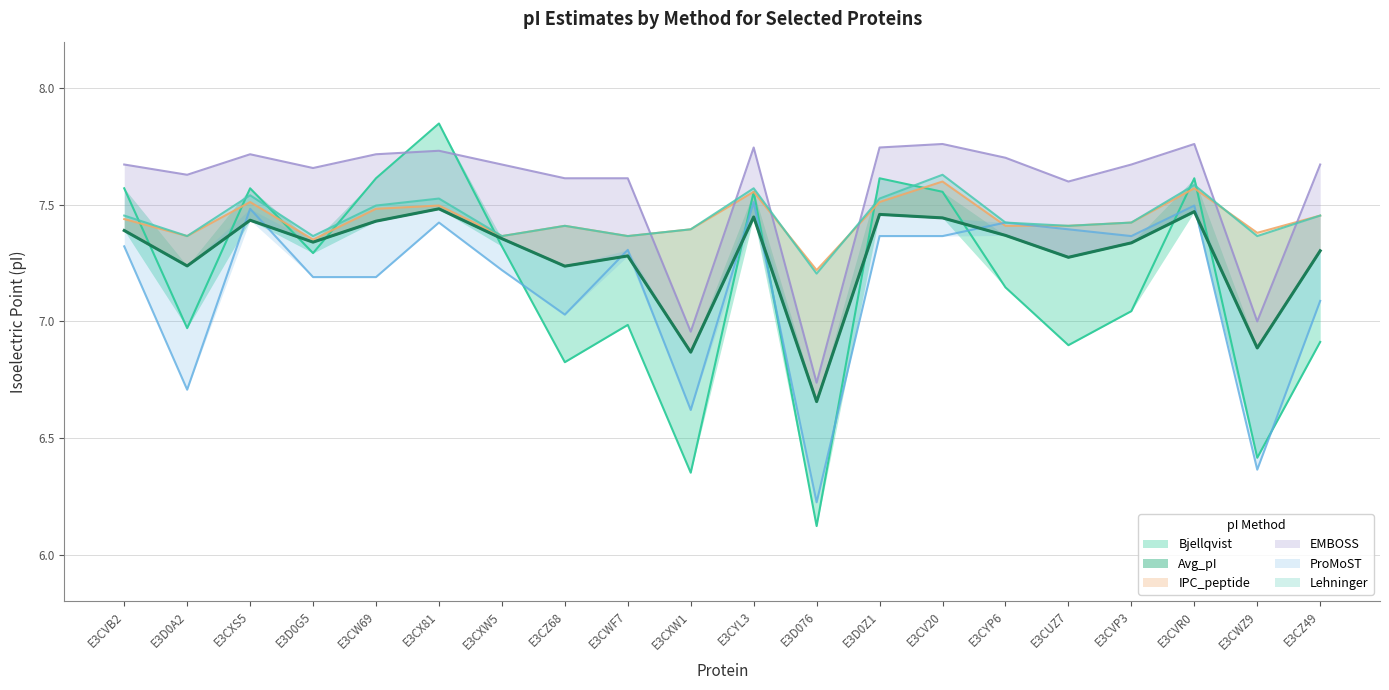

Reading left to right, list all the values displayed in this chart.

Bjellqvist: 7.6	7.0	7.6	7.3	7.6	7.8	7.3	6.8	7.0	6.4	7.6	6.1	7.6	7.6	7.1	6.9	7.0	7.6	6.4	6.9
Avg_pI: 7.4	7.2	7.4	7.3	7.4	7.5	7.4	7.2	7.3	6.9	7.4	6.7	7.5	7.4	7.4	7.3	7.3	7.5	6.9	7.3
IPC_peptide: 7.4	7.4	7.5	7.4	7.5	7.5	7.4	7.4	7.4	7.4	7.6	7.2	7.5	7.6	7.4	7.4	7.4	7.6	7.4	7.5
EMBOSS: 7.7	7.6	7.7	7.7	7.7	7.7	7.7	7.6	7.6	7.0	7.7	6.7	7.7	7.8	7.7	7.6	7.7	7.8	7.0	7.7
ProMoST: 7.3	6.7	7.5	7.2	7.2	7.4	7.2	7.0	7.3	6.6	7.5	6.2	7.4	7.4	7.4	7.4	7.4	7.5	6.4	7.1
Lehninger: 7.5	7.4	7.5	7.4	7.5	7.5	7.4	7.4	7.4	7.4	7.6	7.2	7.5	7.6	7.4	7.4	7.4	7.6	7.4	7.5